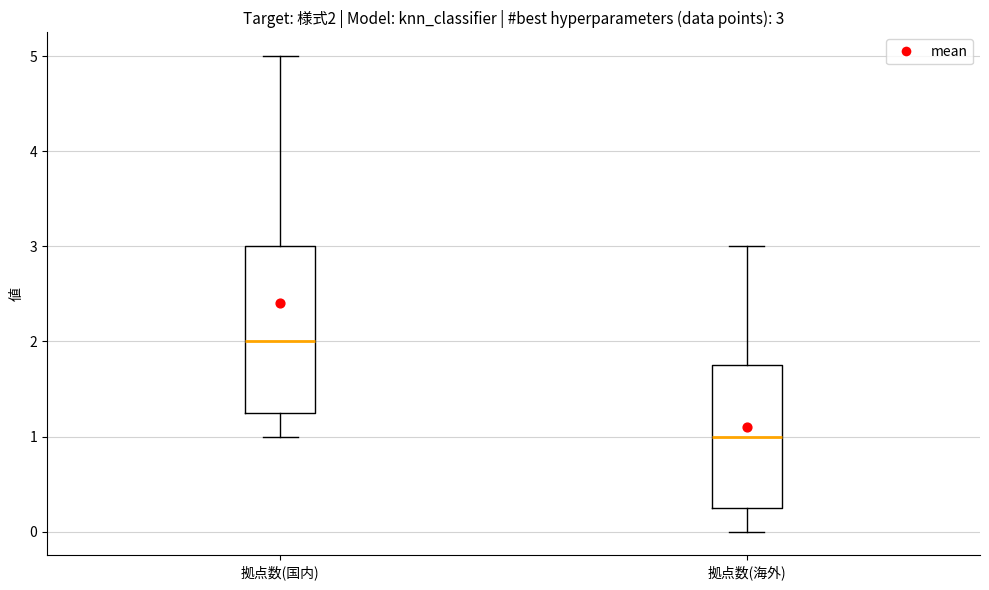

Which box has the lowest median line?

拠点数(海外)